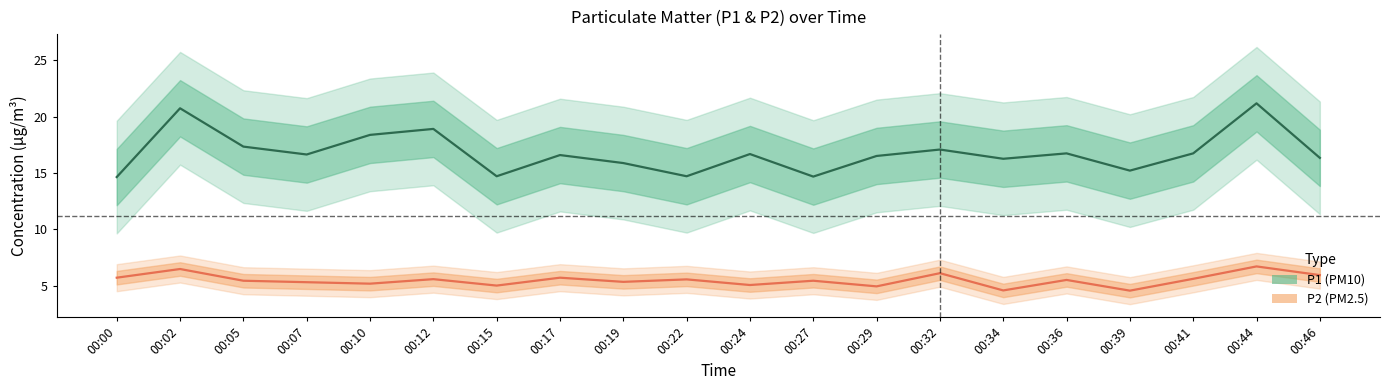

How many values in the P1 (PM10) series exceed 16?

14